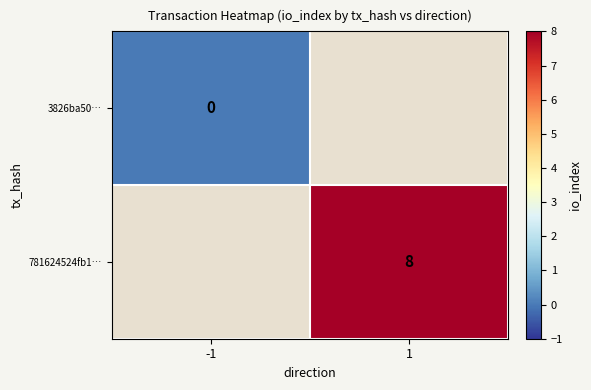

At 1, list the series in order from smallest to largest.

3826ba50…, 781624524fb1…